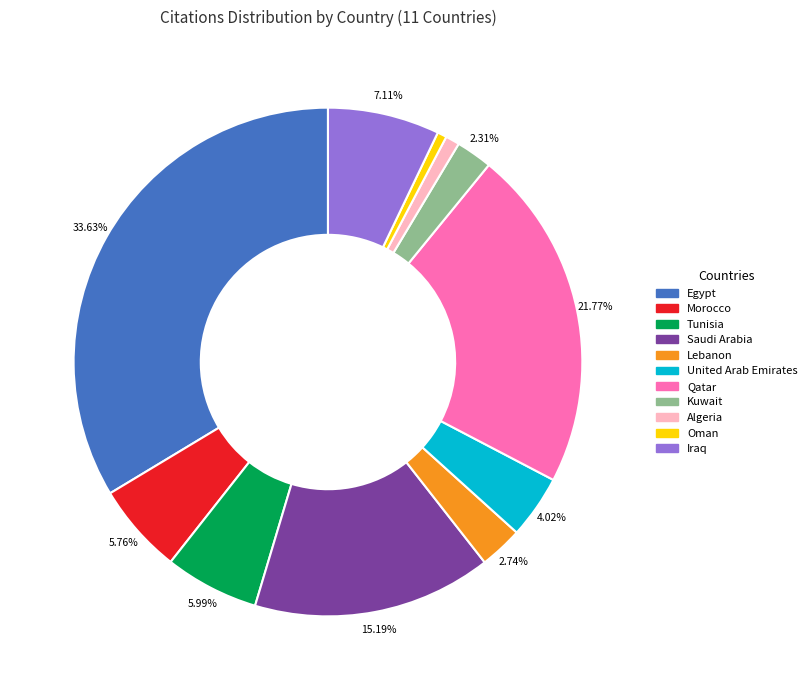

The Algeria slice represents 11% of the pie. True or false?

False